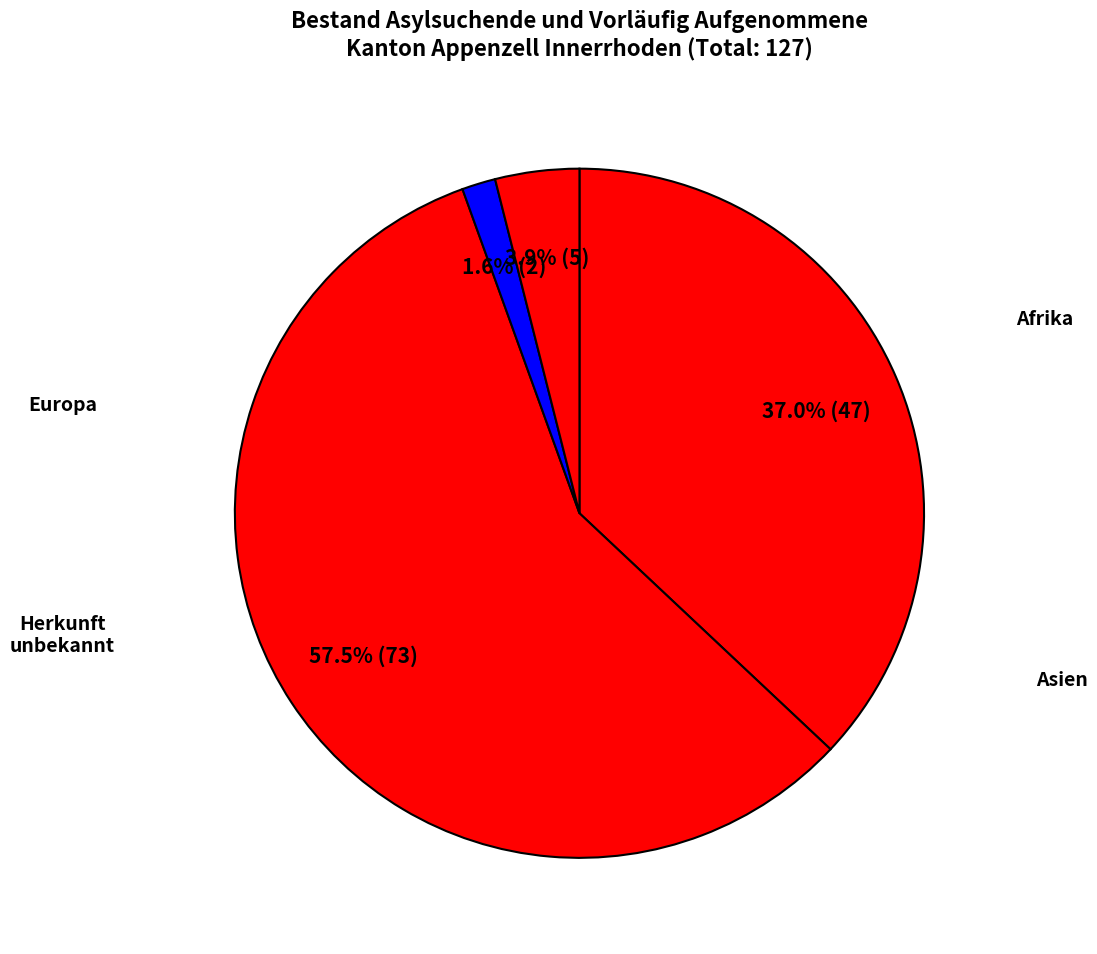

How many segments does this pie chart have?

4